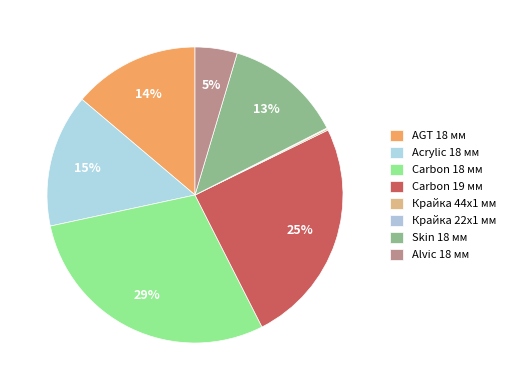

The Acrylic 18 мм slice represents 8% of the pie. True or false?

False